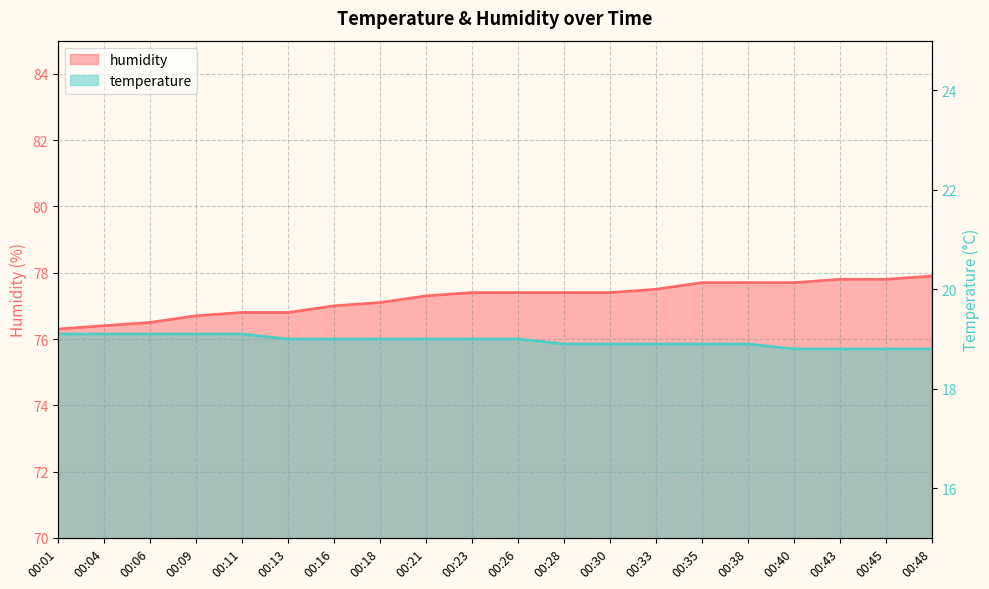

How many data points in temperature are less than 19?

9